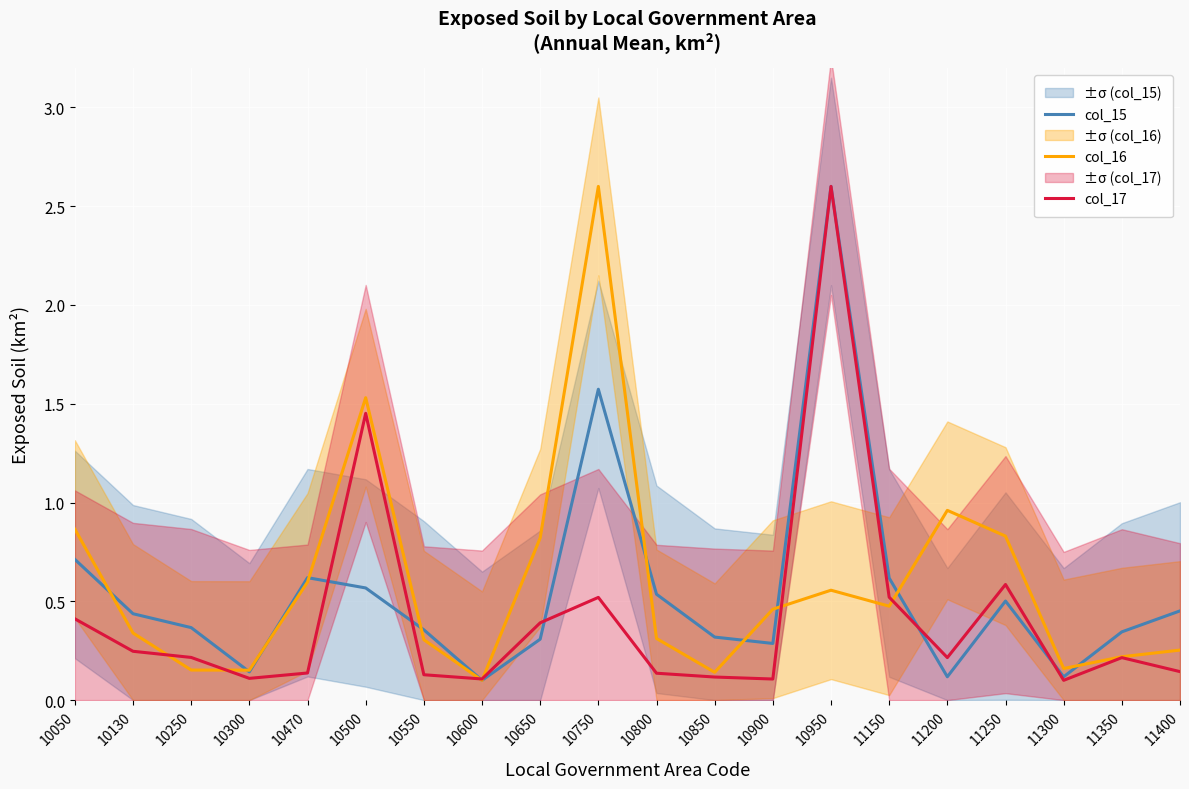

At how many categories does at least one series exceed 2?

2